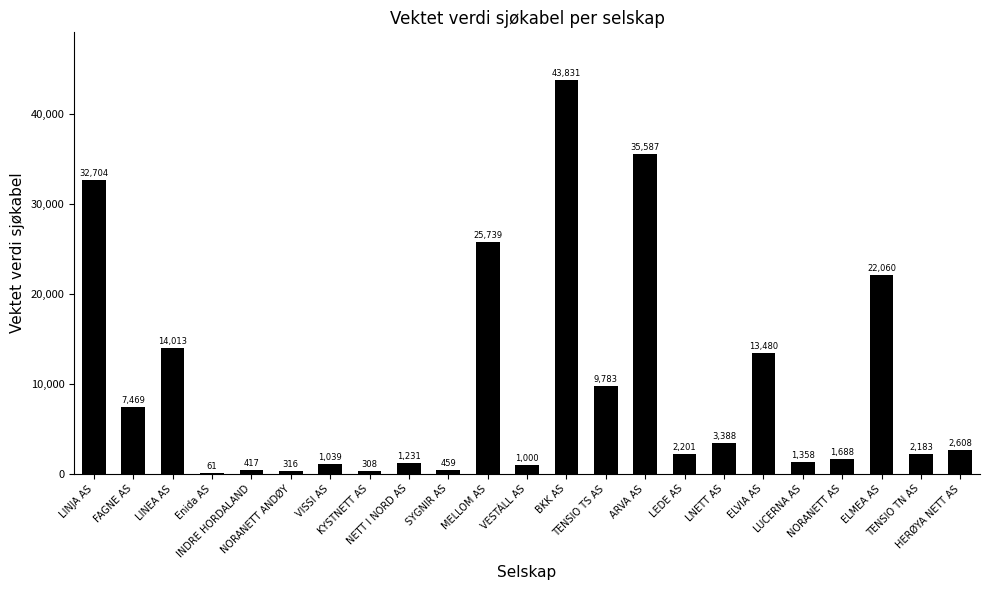

How many series are shown in this chart?

1